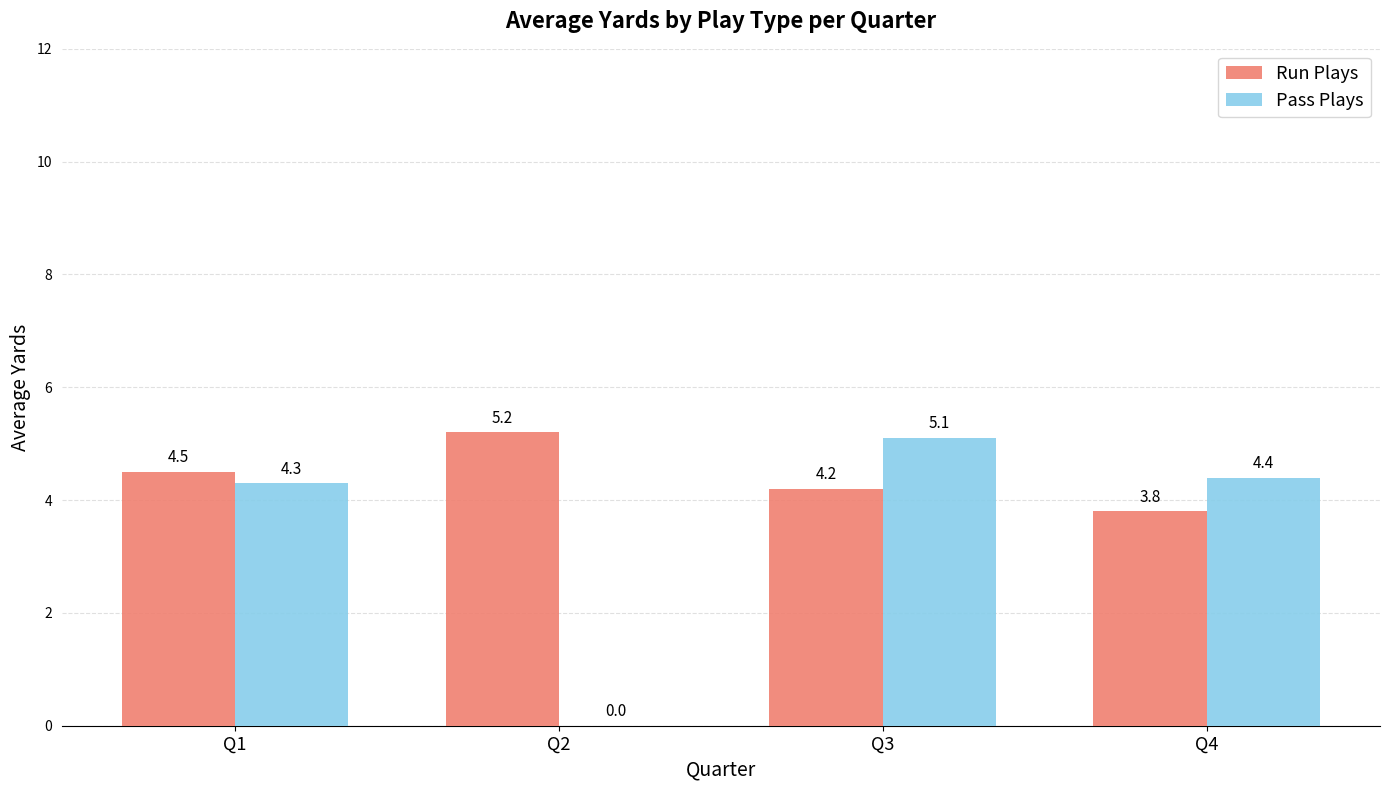

What is the greatest value displayed?

5.2